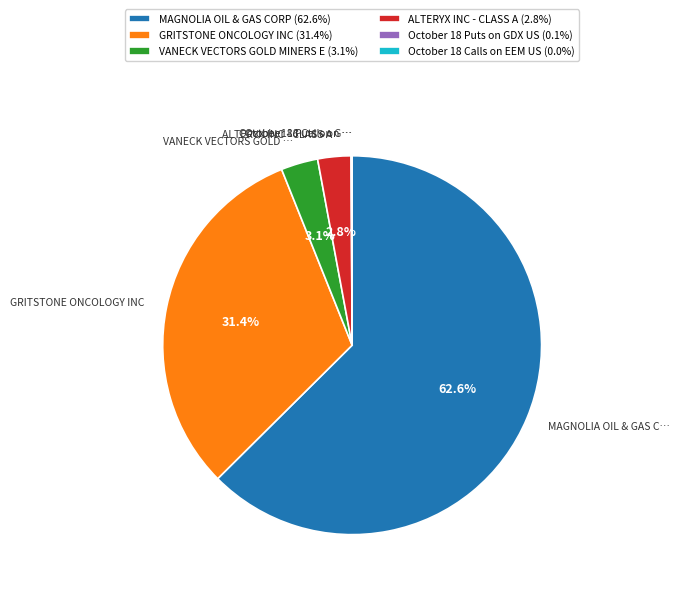

What is the largest slice in the pie chart?

MAGNOLIA OIL & GAS CORP